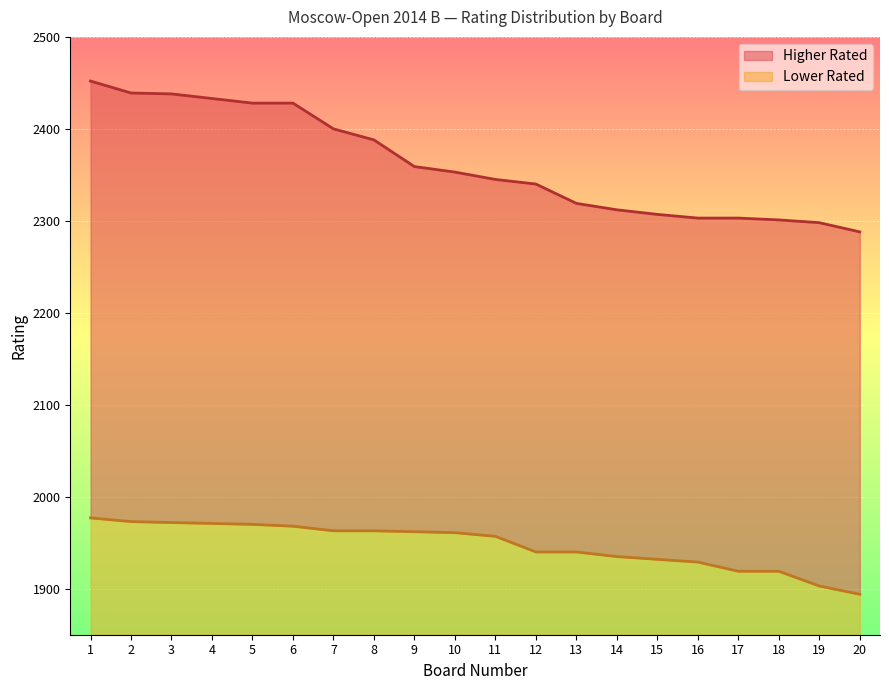

Rank the categories by Higher Rated value from lowest to highest.

20, 19, 18, 16, 17, 15, 14, 13, 12, 11, 10, 9, 8, 7, 5, 6, 4, 3, 2, 1